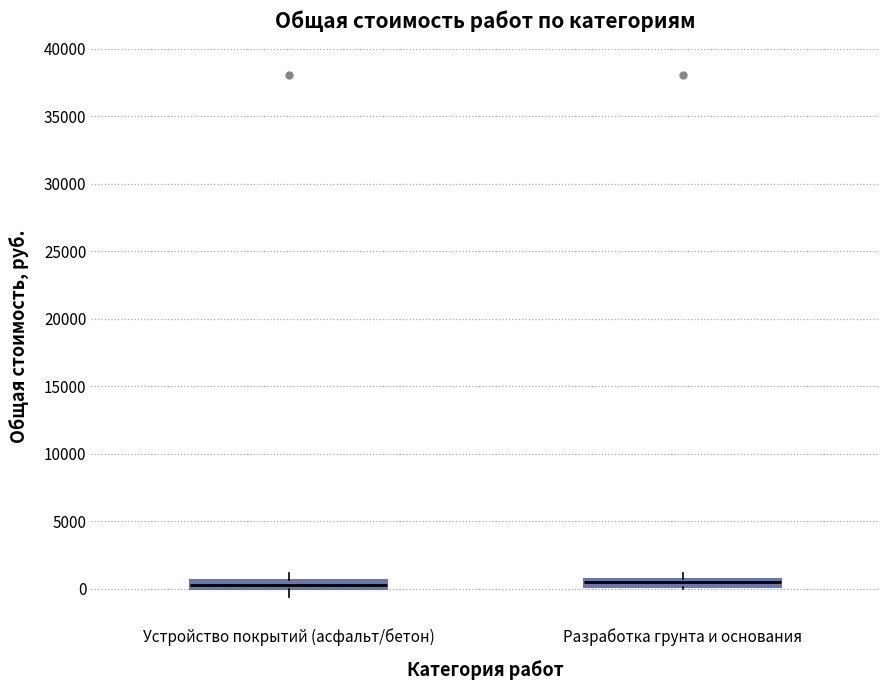

Where is the lower edge of the box for Разработка грунта и основания on the y-axis? The values are not printed on the chart, so give them approximately, as read against the axis.

0